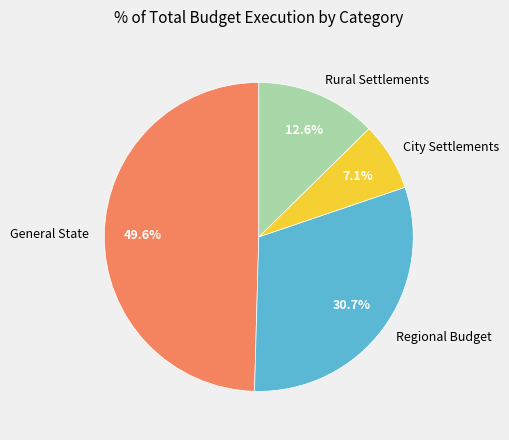

Is Rural Settlements the majority of the pie?

No